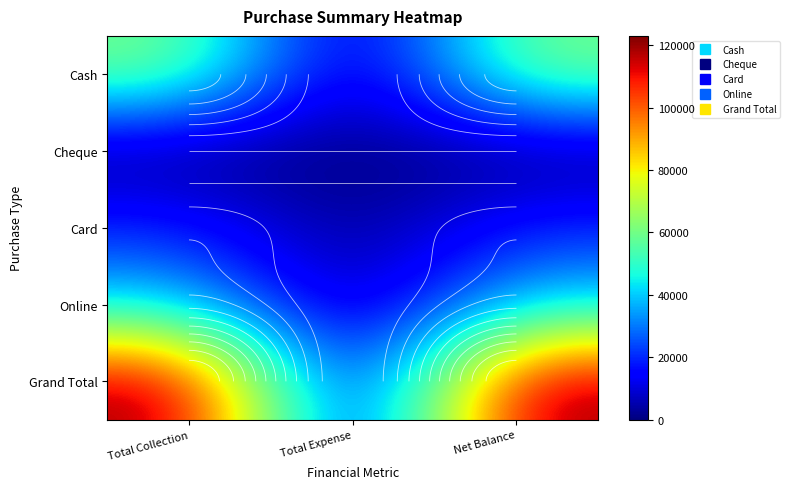

Between Net Balance and Total Collection, which is larger?

Net Balance